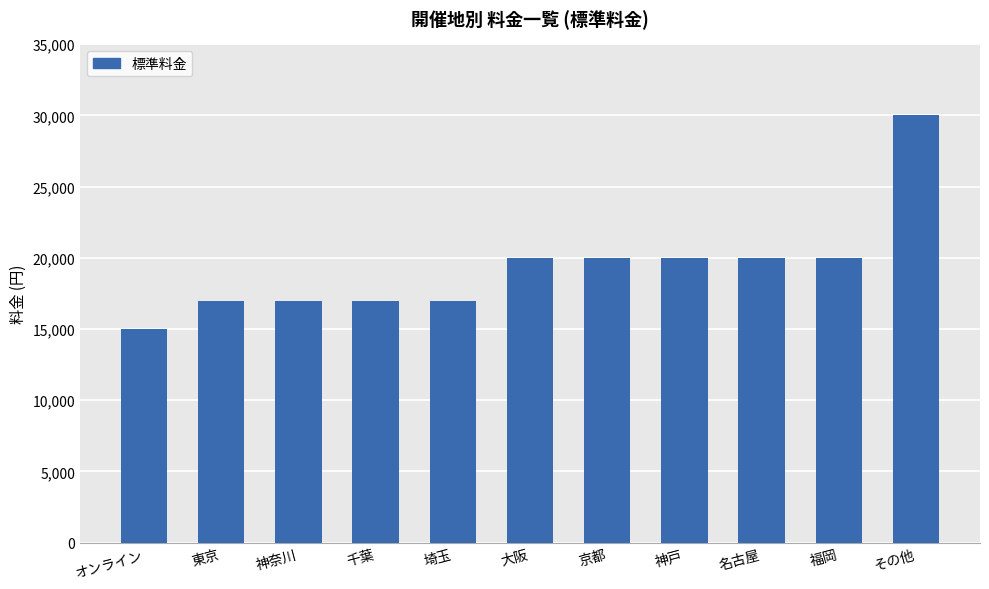

What is the change in value from 埼玉 to 名古屋?

+3000